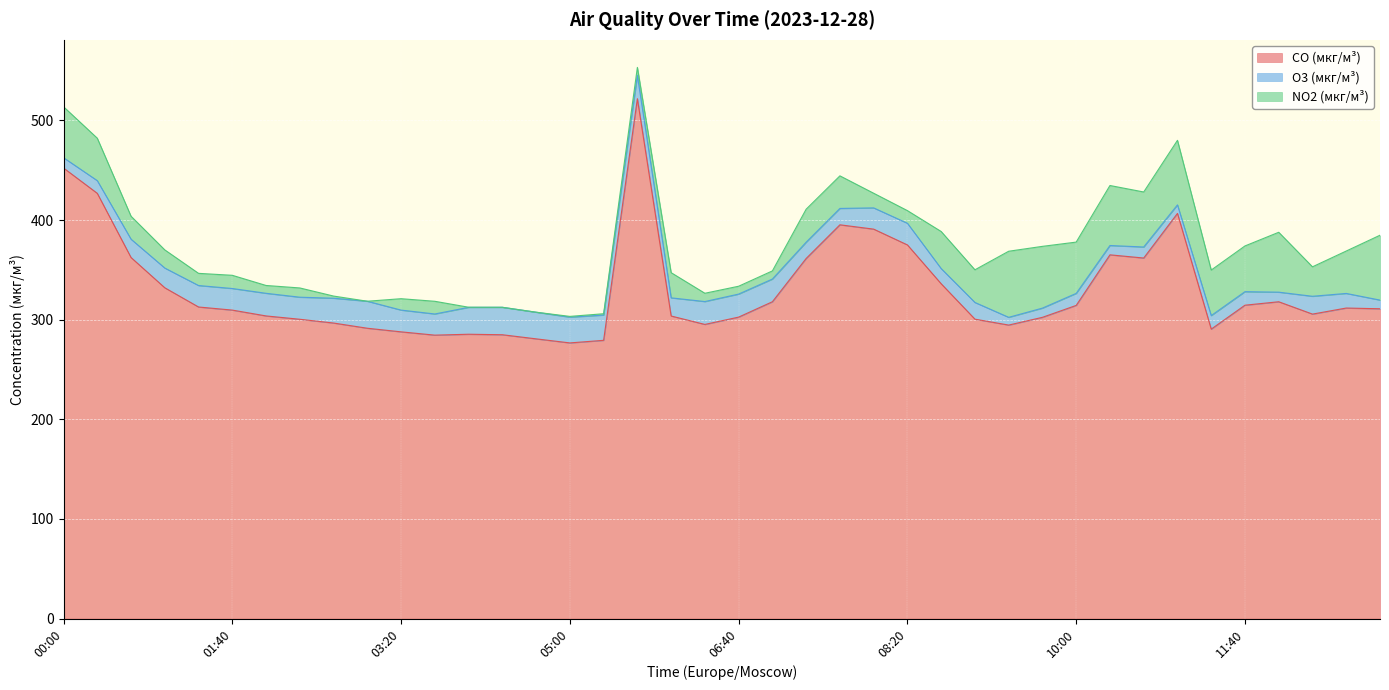

Reading left to right, transcribe all the data shown in this chart.

CO (мкг/м³): 00:00=452.3	00:20=426.9	00:40=362.4	01:00=332.1	01:20=312.8	01:40=309.7	02:00=303.8	02:20=300.5	02:40=296.7	03:00=291.4	03:20=287.8	03:40=284.5	04:00=285.4	04:20=284.9	04:40=280.8	05:00=276.7	05:20=279.3	05:40=521.9	06:00=303.7	06:20=295.3	06:40=302.6	07:00=318.1	07:20=361.5	07:40=395.3	08:00=390.9	08:20=375.1	08:40=336.1	09:00=300.6	09:20=294.6	09:40=302.4	10:00=314.4	10:20=365.1	10:40=361.9	11:00=406.7	11:20=290.6	11:40=314.6	12:00=318.0	12:20=305.6	12:40=311.7	13:00=311.0
O3 (мкг/м³): 00:00=10.3	00:20=12.7	00:40=18.4	01:00=19.8	01:20=21.6	01:40=21.7	02:00=22.7	02:20=22.1	02:40=24.9	03:00=27.1	03:20=21.8	03:40=21.2	04:00=27.0	04:20=27.6	04:40=26.7	05:00=25.9	05:20=25.4	05:40=23.4	06:00=18.2	06:20=23.0	06:40=23.1	07:00=22.8	07:20=16.3	07:40=16.4	08:00=21.3	08:20=21.8	08:40=15.2	09:00=16.8	09:20=7.8	09:40=9.2	10:00=12.1	10:20=9.4	10:40=11.1	11:00=8.6	11:20=13.6	11:40=13.6	12:00=9.6	12:20=17.9	12:40=14.7	13:00=8.7
NO2 (мкг/м³): 00:00=51.1	00:20=42.6	00:40=23.1	01:00=18.2	01:20=12.2	01:40=13.3	02:00=7.8	02:20=9.3	02:40=2.2	03:00=0.0	03:20=11.4	03:40=12.7	04:00=0.1	04:20=0.0	04:40=0.0	05:00=0.8	05:20=1.3	05:40=8.0	06:00=25.3	06:20=8.3	06:40=7.9	07:00=8.2	07:20=33.1	07:40=32.7	08:00=14.7	08:20=12.7	08:40=37.2	09:00=32.8	09:20=66.3	09:40=62.0	10:00=51.5	10:20=60.2	10:40=55.2	11:00=64.8	11:20=45.7	11:40=45.9	12:00=60.1	12:20=29.6	12:40=42.6	13:00=65.1